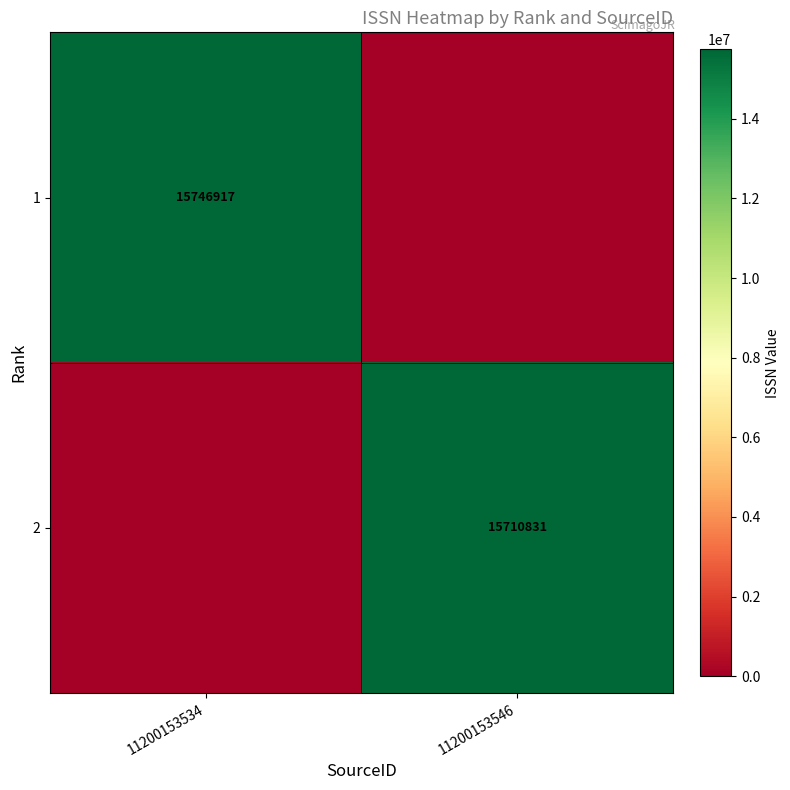

The value of 2 at 11200153546 is 7659443. True or false?

False